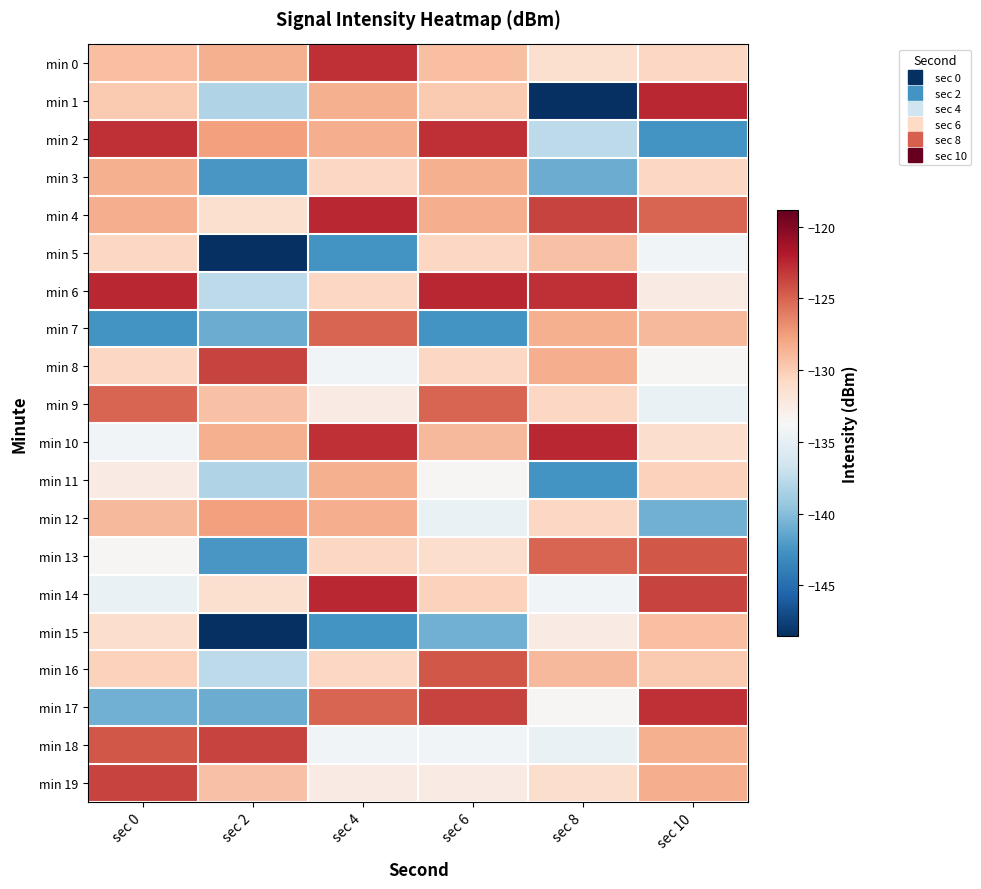

What is the spread (max minus min) of values at sec 6?

20.1